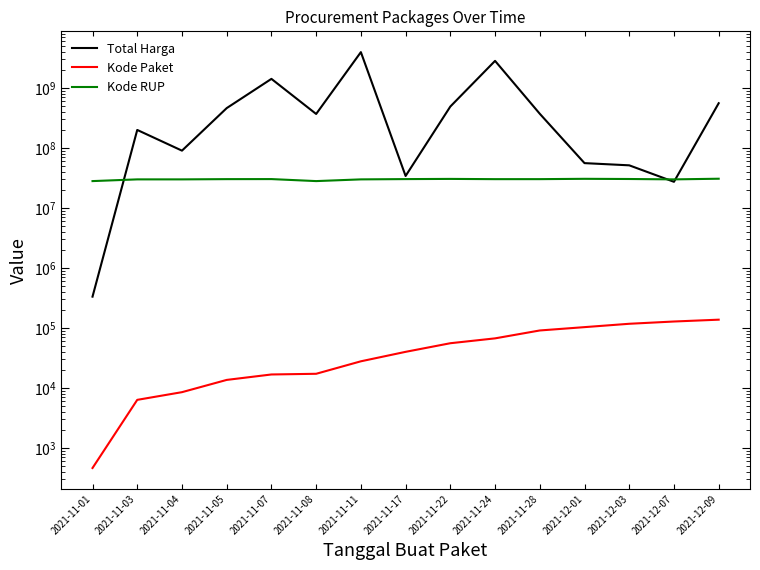

Which series has the largest total across all categories?

Total Harga